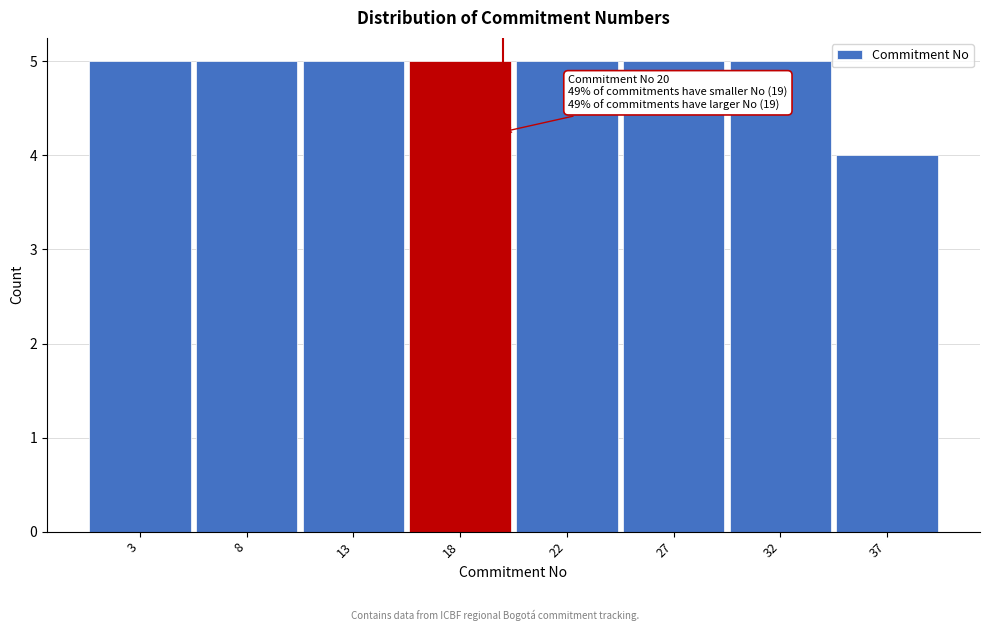

Reading right to left, what are all the values shown in this chart?

4	5	5	5	5	5	5	5